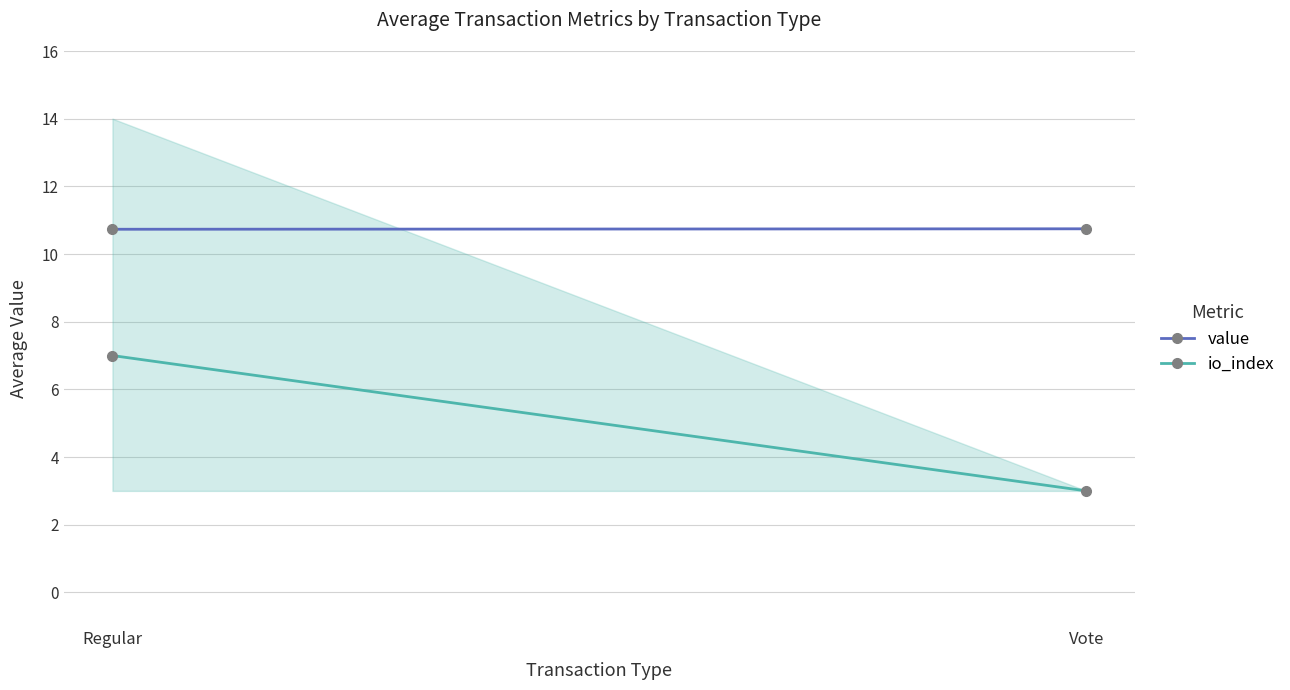

What is the approximate value of value at Vote?

10.7